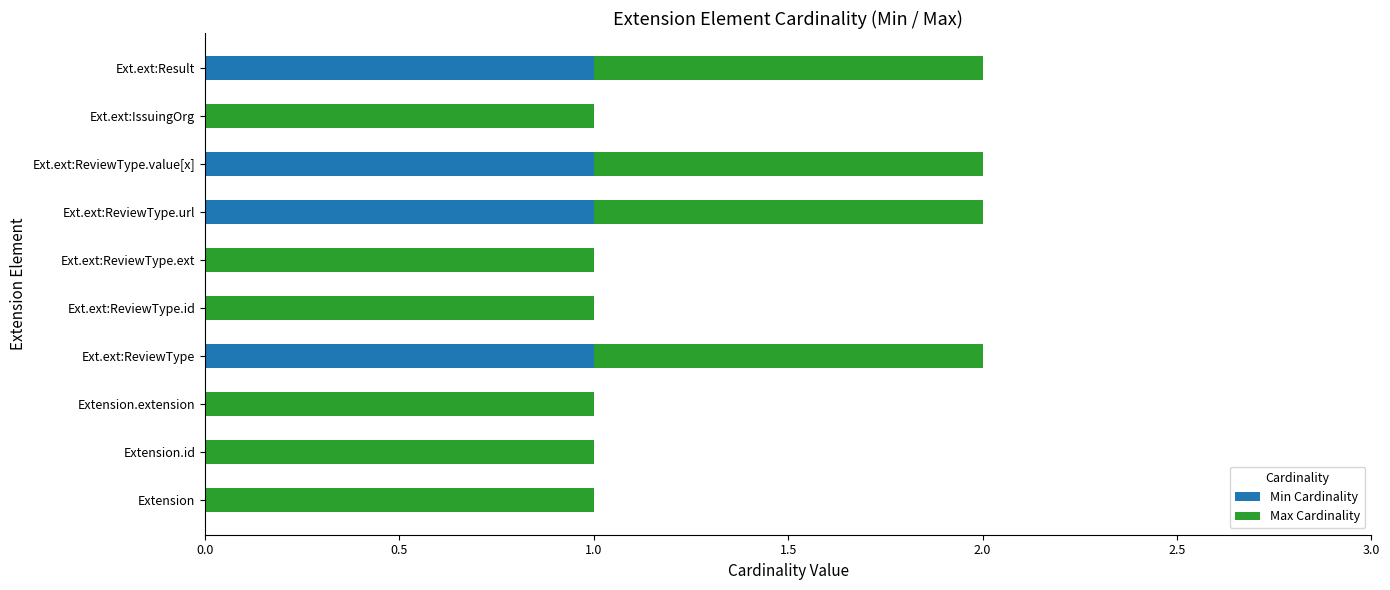

What is the sum of all Min Cardinality values?

4